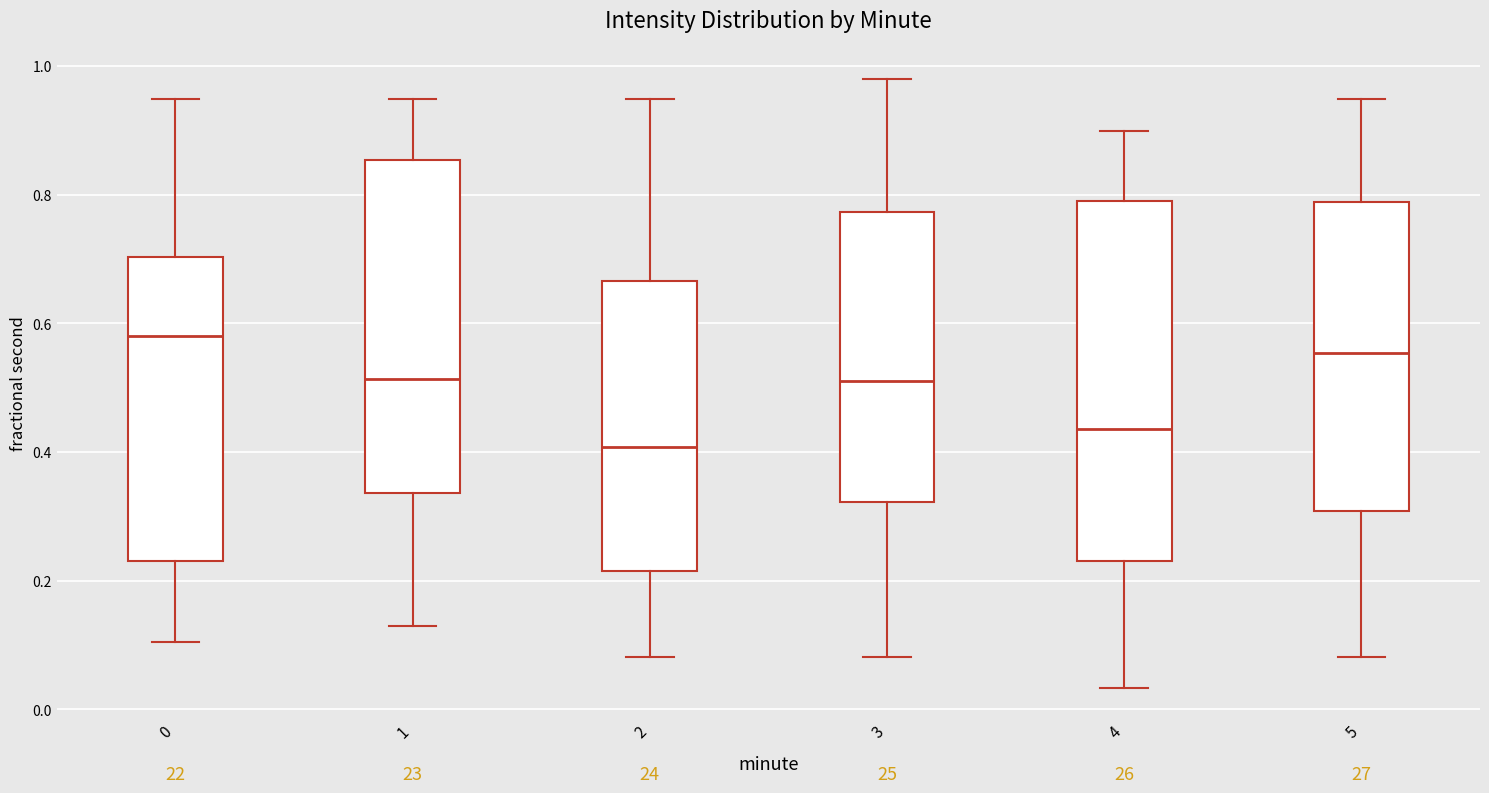

Where is the upper edge of the box at x = 1 on the y-axis? The values are not printed on the chart, so give them approximately, as read against the axis.

0.86